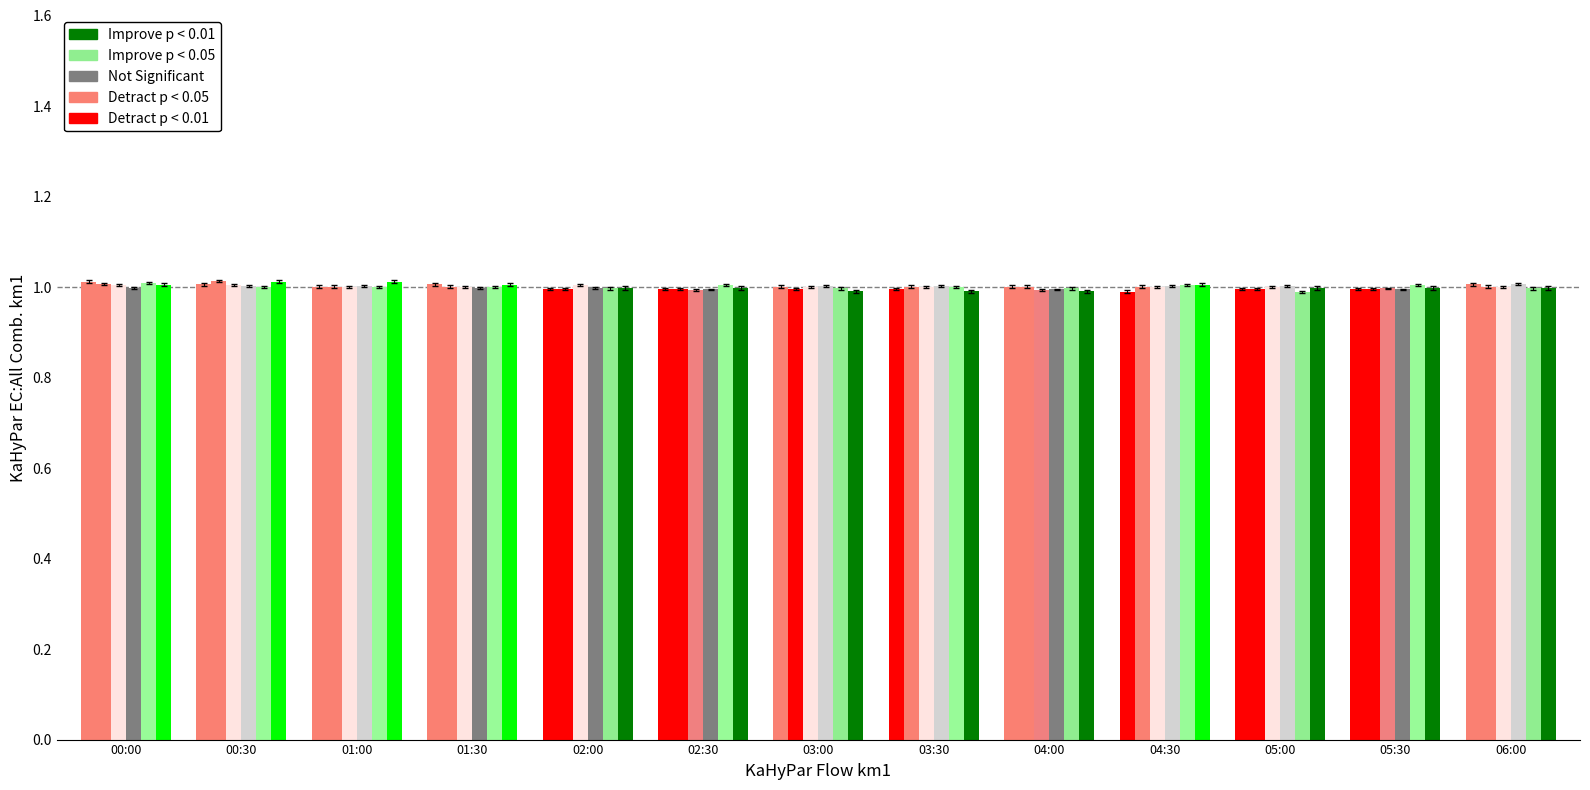

Reading right to left, what are all the values shown in this chart?

MP-1: 06:00=1.0	05:30=1.0	05:00=1.0	04:30=1.0	04:00=1.0	03:30=1.0	03:00=1.0	02:30=1.0	02:00=1.0	01:30=1.0	01:00=1.0	00:30=1.0	00:00=1.0
MP-2: 06:00=1.0	05:30=1.0	05:00=1.0	04:30=1.0	04:00=1.0	03:30=1.0	03:00=1.0	02:30=1.0	02:00=1.0	01:30=1.0	01:00=1.0	00:30=1.0	00:00=1.0
MP-3: 06:00=1.0	05:30=1.0	05:00=1.0	04:30=1.0	04:00=1.0	03:30=1.0	03:00=1.0	02:30=1.0	02:00=1.0	01:30=1.0	01:00=1.0	00:30=1.0	00:00=1.0
MP-4: 06:00=1.0	05:30=1.0	05:00=1.0	04:30=1.0	04:00=1.0	03:30=1.0	03:00=1.0	02:30=1.0	02:00=1.0	01:30=1.0	01:00=1.0	00:30=1.0	00:00=1.0
MP-5: 06:00=1.0	05:30=1.0	05:00=1.0	04:30=1.0	04:00=1.0	03:30=1.0	03:00=1.0	02:30=1.0	02:00=1.0	01:30=1.0	01:00=1.0	00:30=1.0	00:00=1.0
MP-6: 06:00=1.0	05:30=1.0	05:00=1.0	04:30=1.0	04:00=1.0	03:30=1.0	03:00=1.0	02:30=1.0	02:00=1.0	01:30=1.0	01:00=1.0	00:30=1.0	00:00=1.0